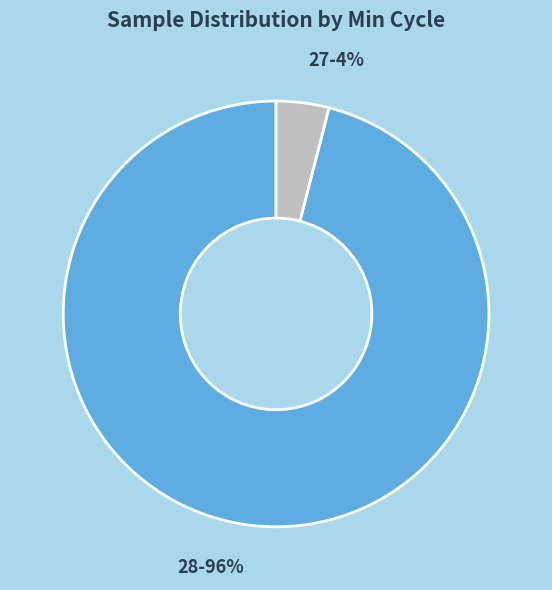

To the nearest percent, what is the difference between the largest and smallest slice percentages?

92%